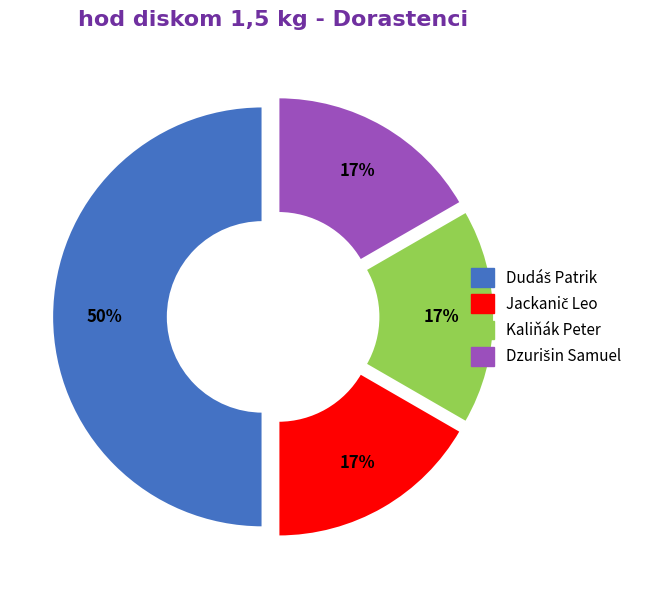

To the nearest percent, what percentage of the pie is Kaliňák Peter?

17%